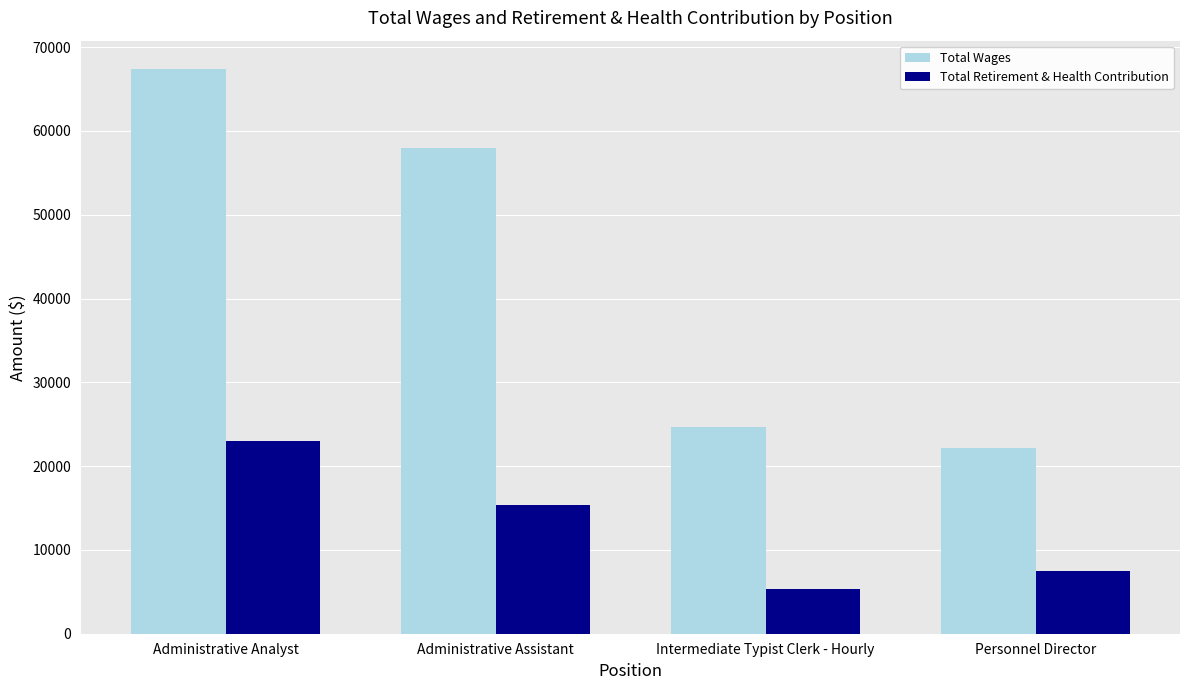

At Intermediate Typist Clerk - Hourly, list the series in order from largest to smallest.

Total Wages, Total Retirement & Health Contribution